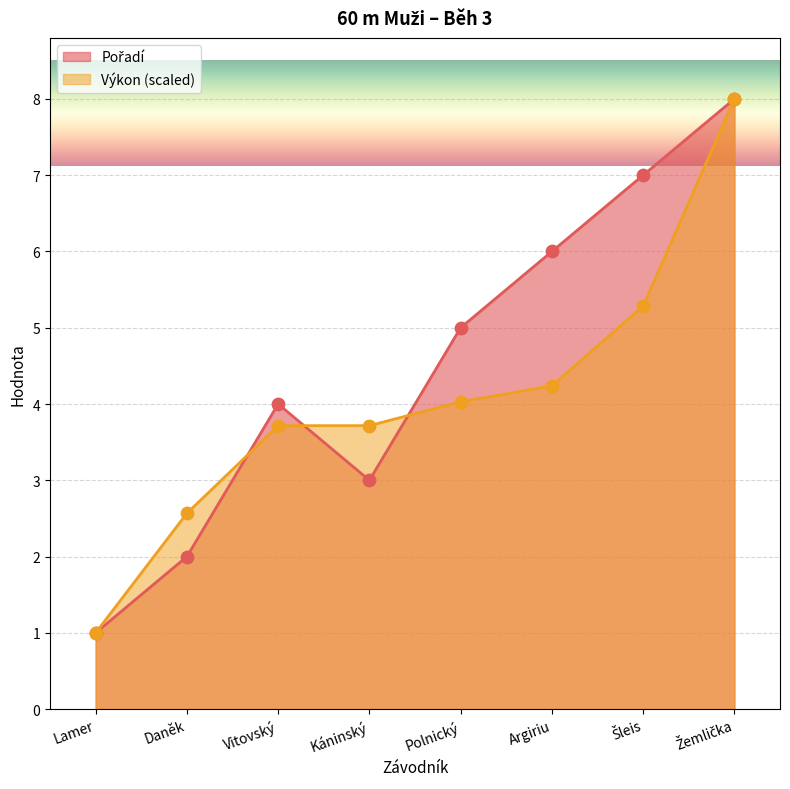

Is the value of Výkon at Šleis greater than the value of Pořadí at Lamer?

Yes